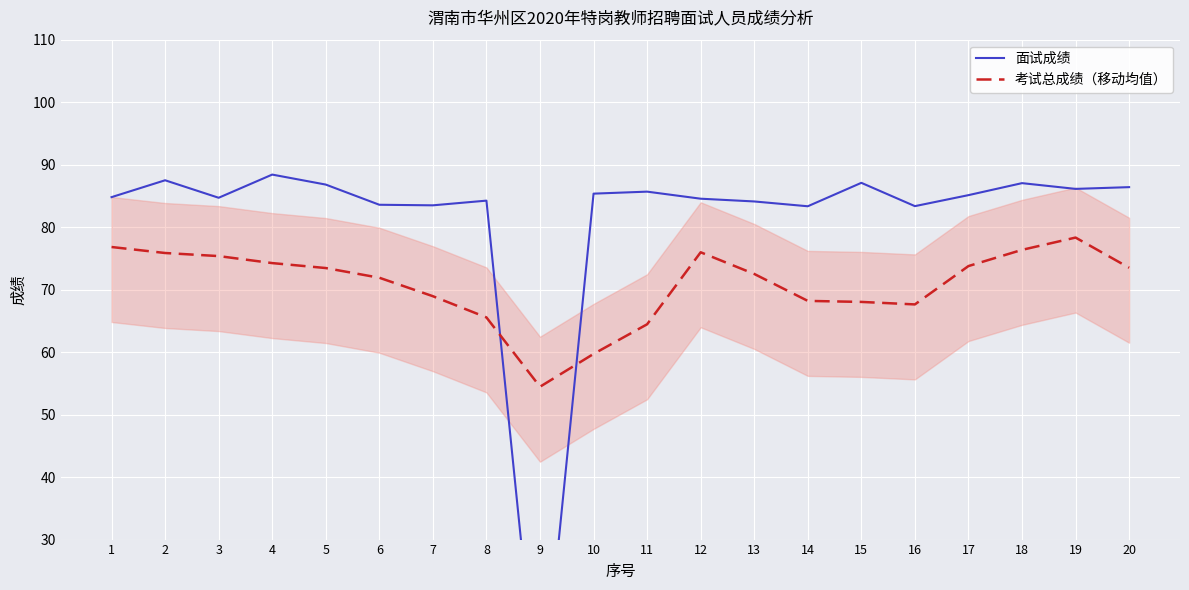

What is the difference between the 考试总成绩（移动均值） values at 19 and 10?

18.6